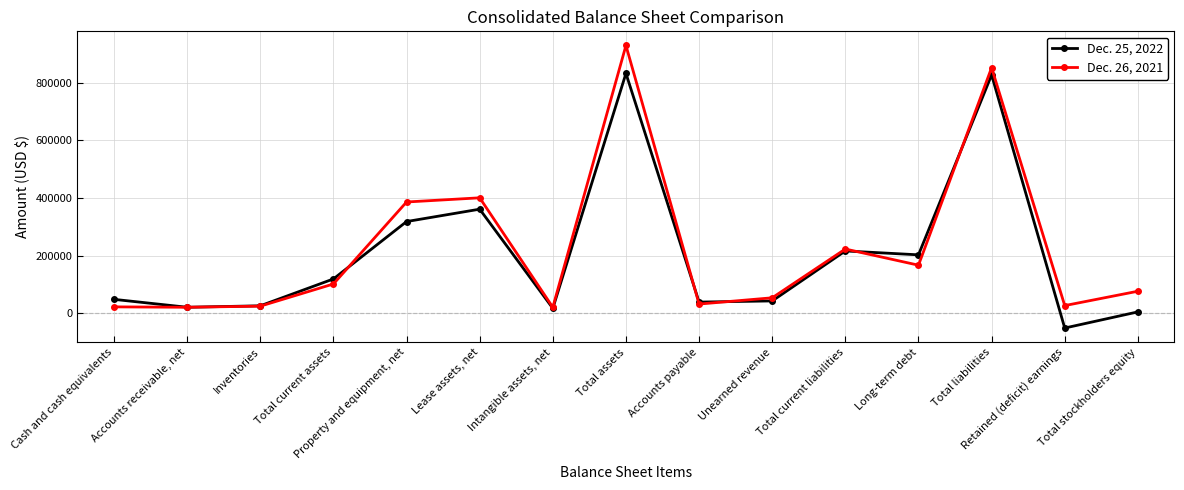

In Dec. 26, 2021, how many points are higher than both neighbors (excluding endpoints)?

4